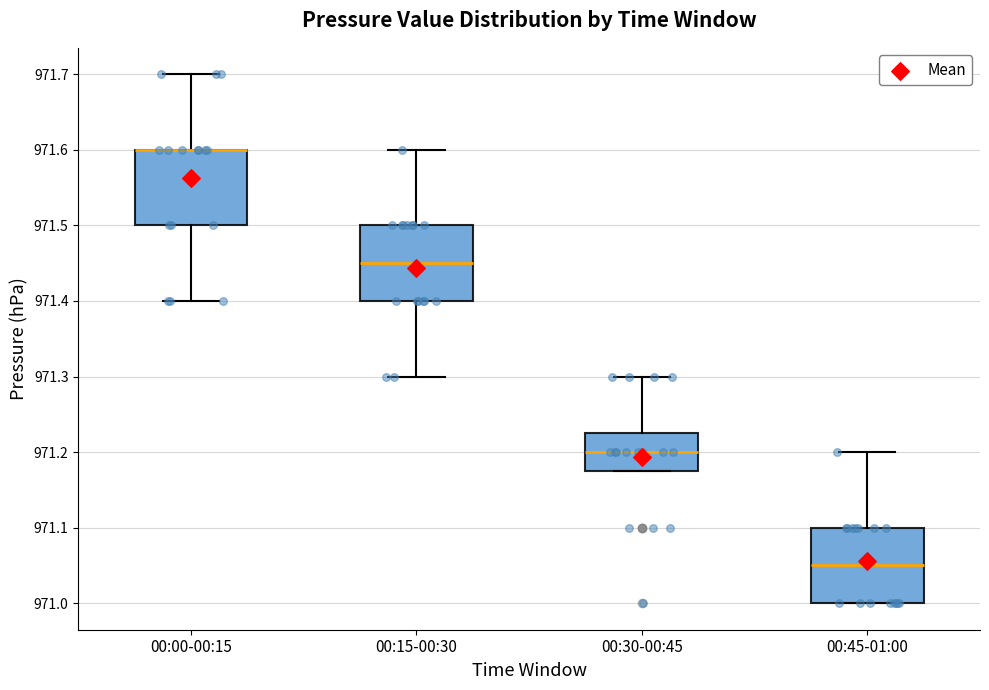

Reading left to right, transcribe this box plot: for each box, give where its median line is, the range the box spans, and where its two whiskers end, as read against the y-axis. The values are not printed on the chart, so give them approximately, as read against the axis.

00:00-00:15: median 971.60 (drawn on the box's upper edge), box 971.50 to 971.60, whiskers 971.40 to 971.70
00:15-00:30: median 971.45, box 971.40 to 971.50, whiskers 971.30 to 971.60
00:30-00:45: median 971.20, box 971.18 to 971.23, whiskers 971.18 to 971.30
00:45-01:00: median 971.05, box 971.00 to 971.10, whiskers 971.00 to 971.20